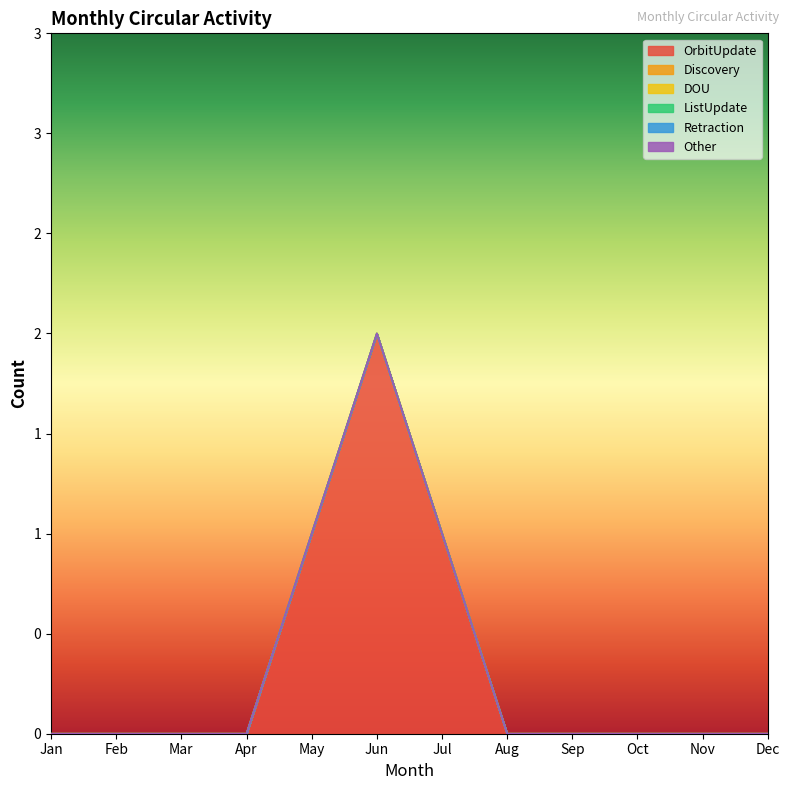

True or false: OrbitUpdate has more than 1 interior local peaks.

False